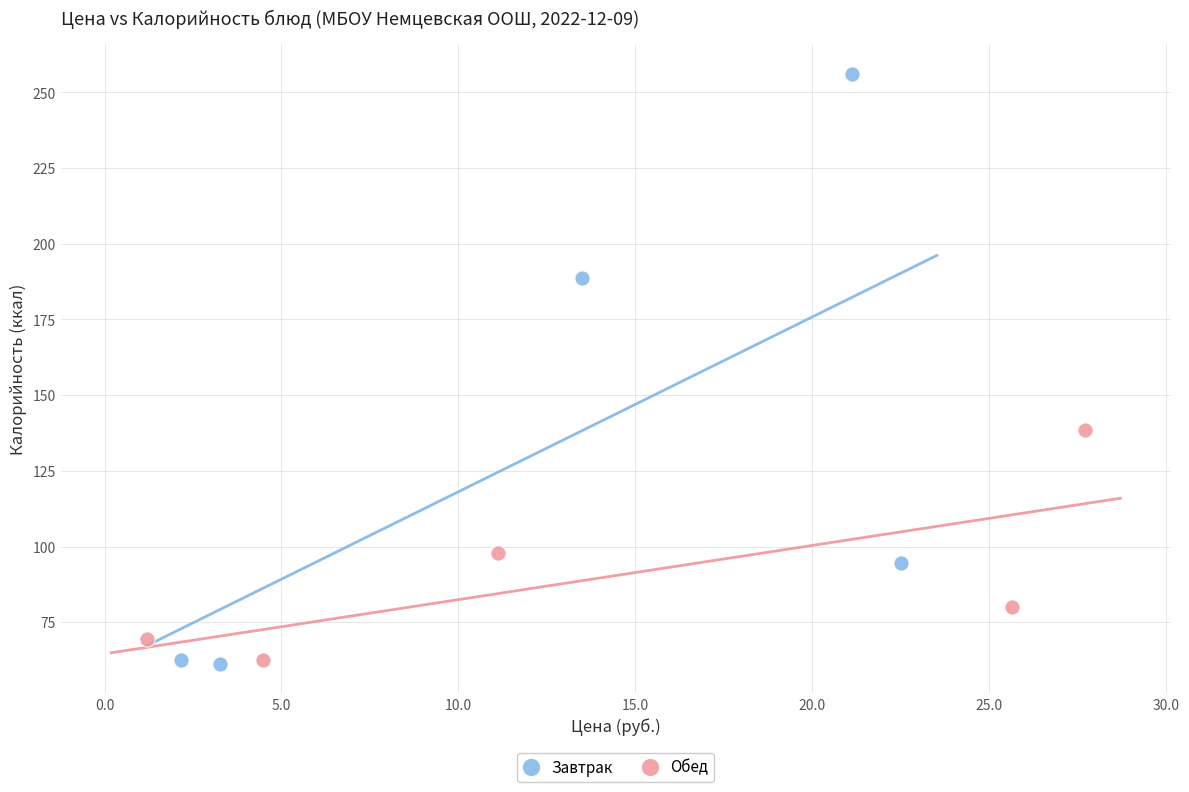

Which series contains the highest Y value?

Завтрак